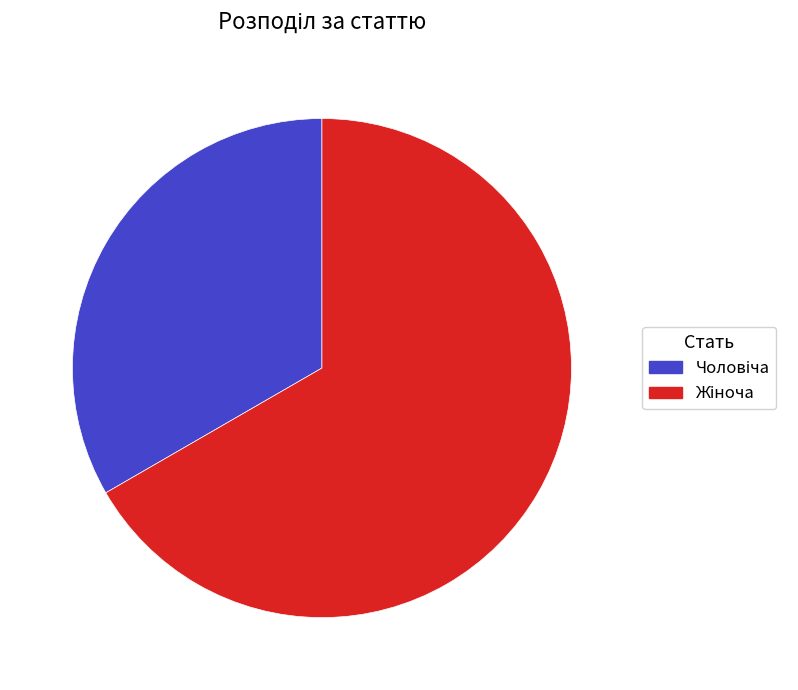

Count the number of slices in the pie.

2